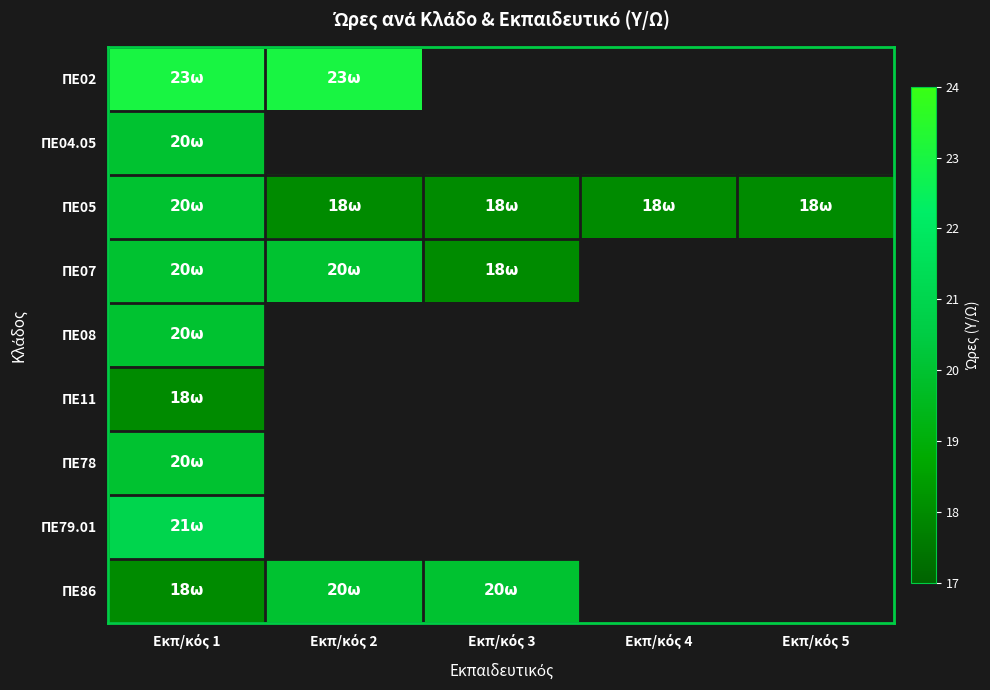

Which series has the widest spread of values?

ΠΕ05